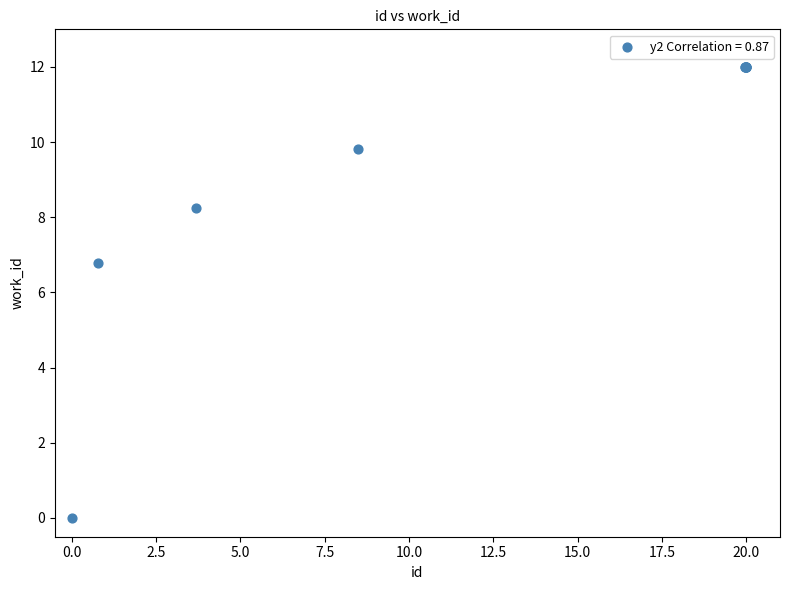

What Y value in the scatter plot is closest to 6?

6.8